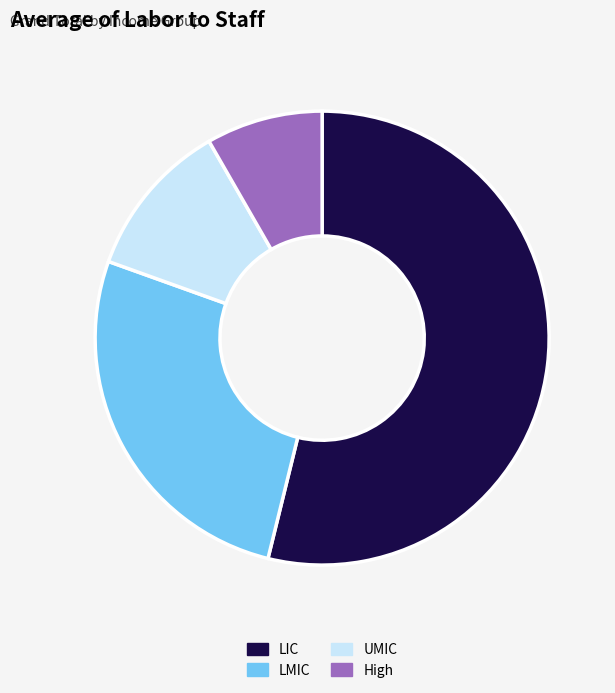

Between LMIC and High, which is larger?

LMIC